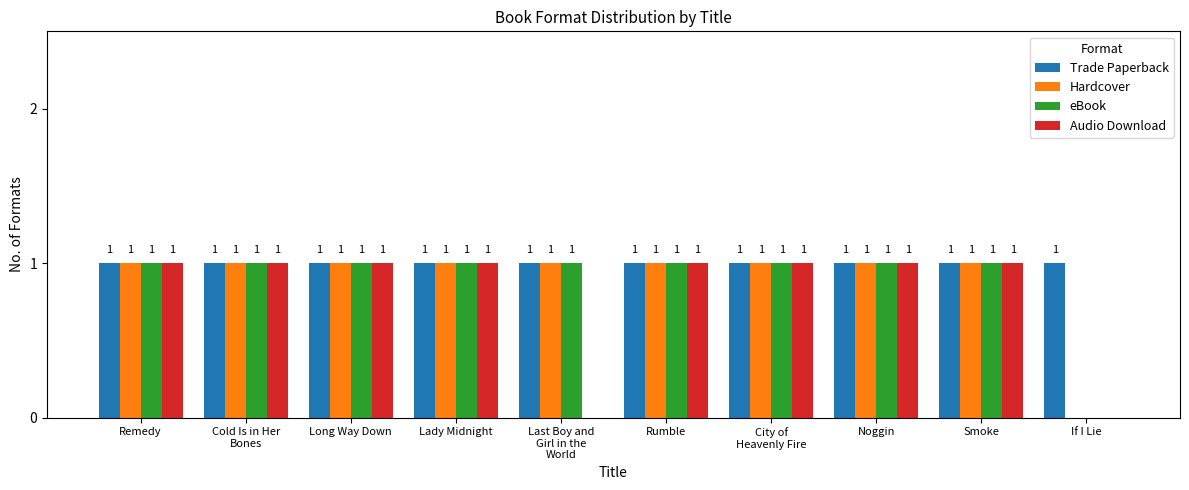

True or false: Audio Download has a value of 1 at Noggin.

True